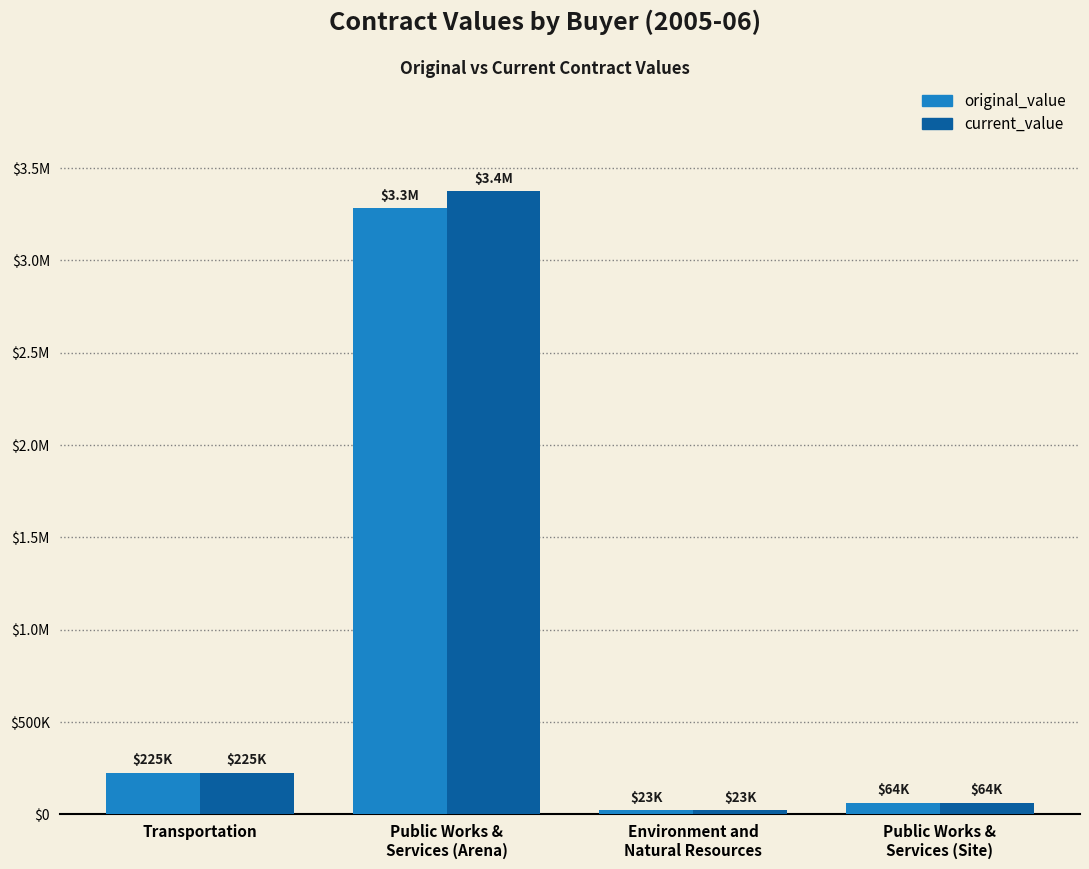

List the labels in order of current_value value, largest first.

Public Works &
Services (Arena), Transportation, Public Works &
Services (Site), Environment and
Natural Resources